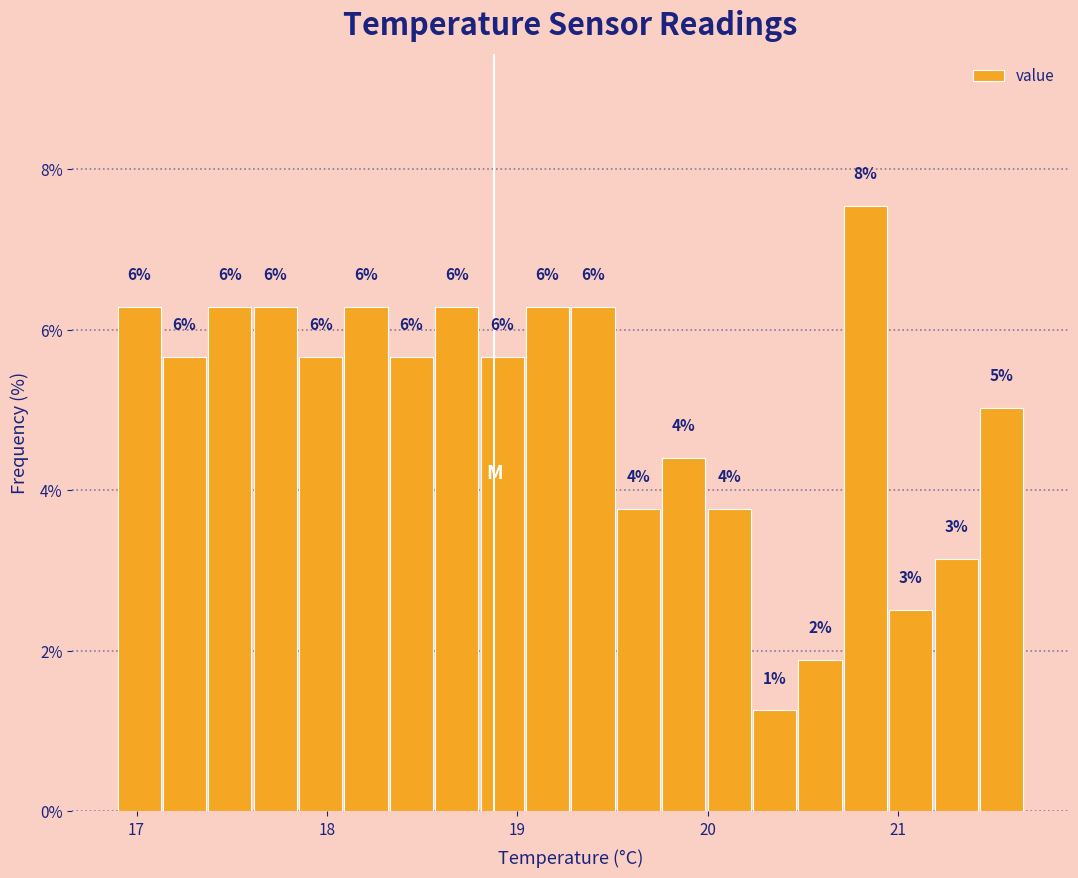

Around what value on the x-axis is the tallest bar? Give the approximate position of its centre, as read against the axis.

20.8